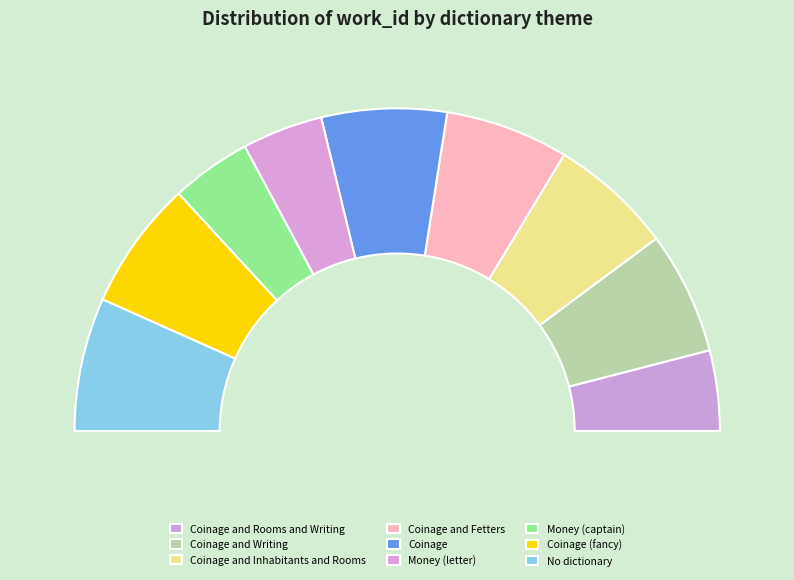

What percentage is the Coinage (fancy) slice, to the nearest percent?

13%